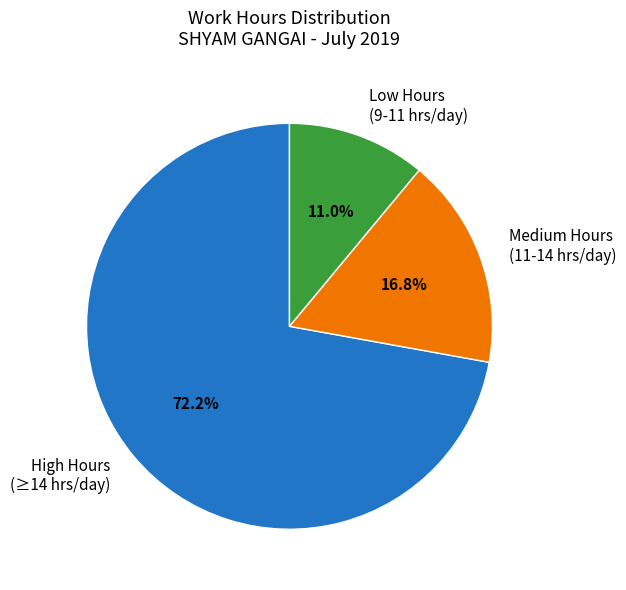

Rank the categories by value from lowest to highest.

Low Hours (9-11 hrs/day), Medium Hours (11-14 hrs/day), High Hours (≥14 hrs/day)